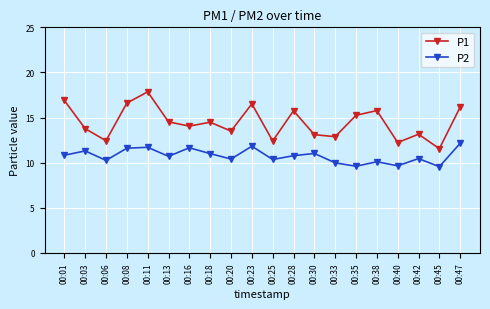

What is the spread (max minus min) of values at 00:23?

4.7